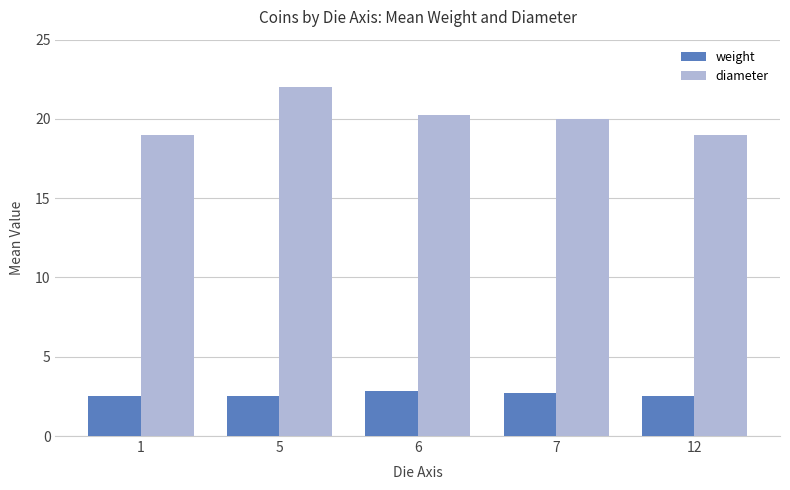

What is the lowest value of the weight series?

2.5